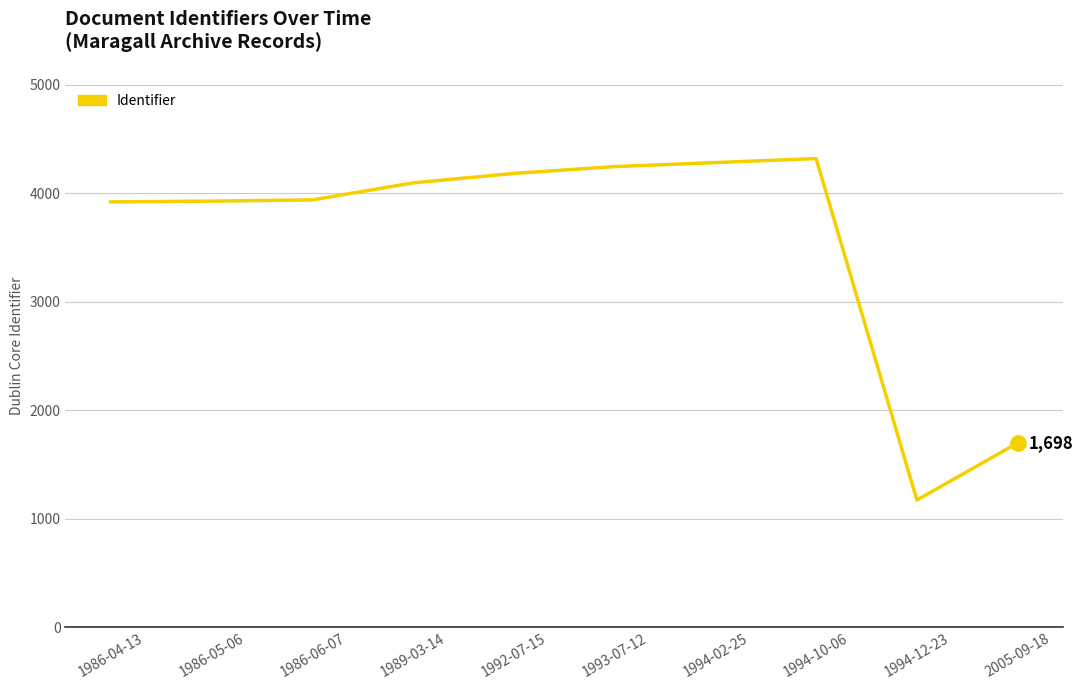

Approximately how many times larger is the value at 1989-03-14 compared to 1986-05-06?

1.0